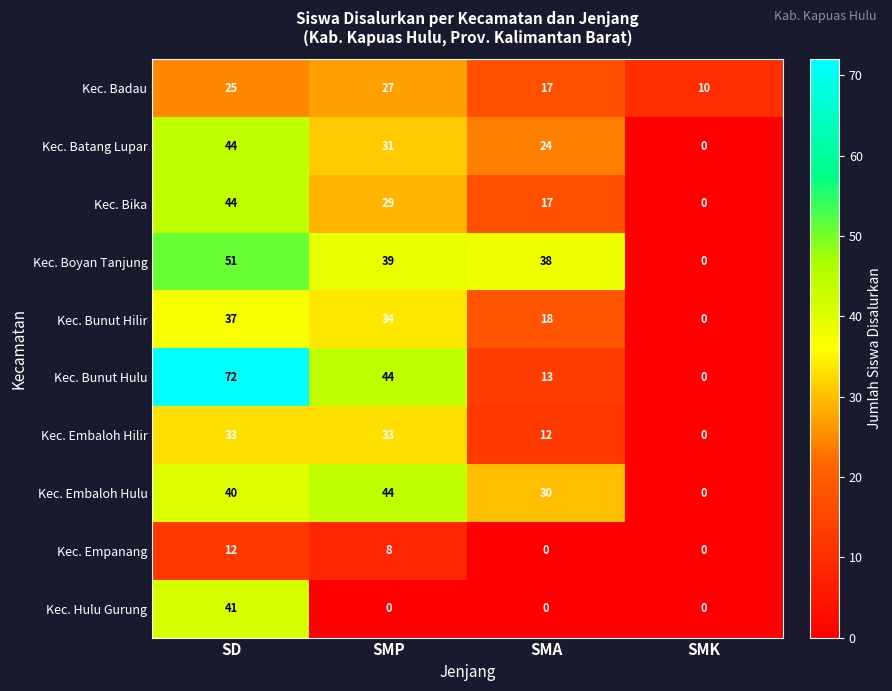

Which category has the highest value across all series?

SD